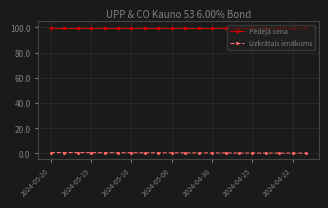

True or false: Uzkrātais ienākums and Pēdējā cena intersect in this chart.

False